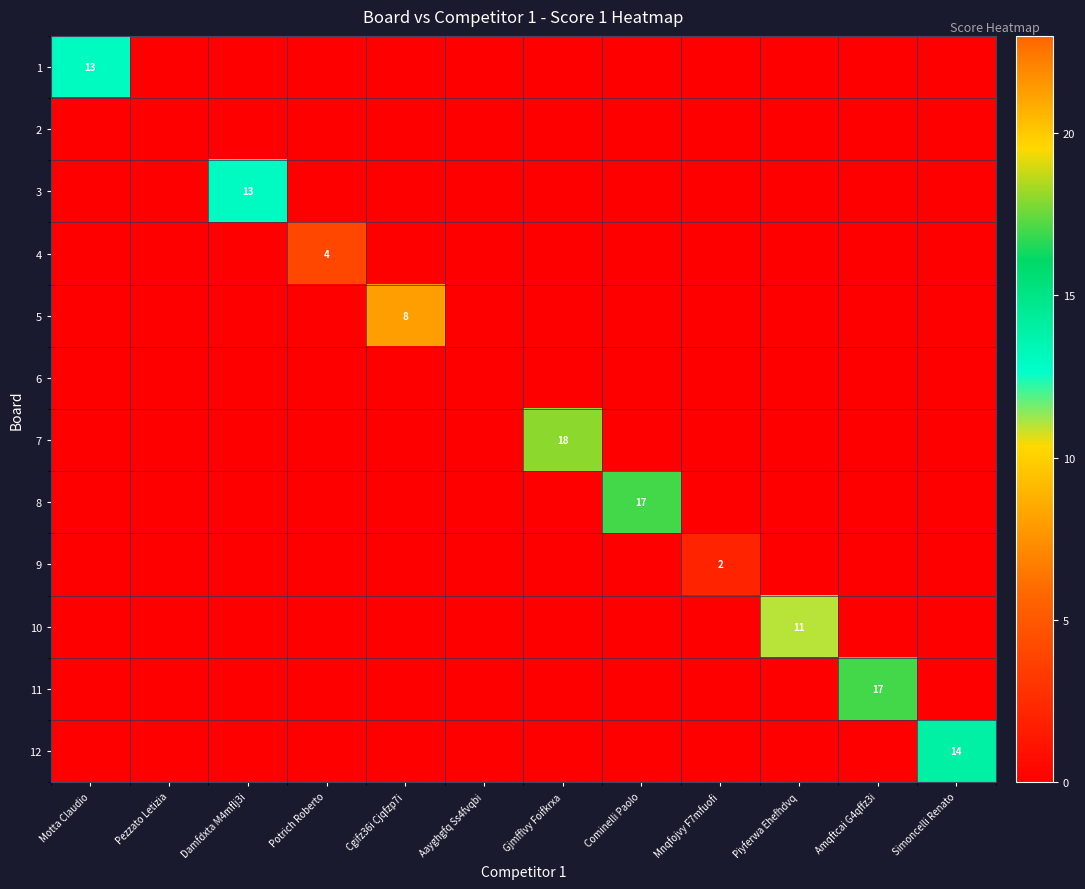

True or false: 1 has a value of 13 at Motta Claudio.

True